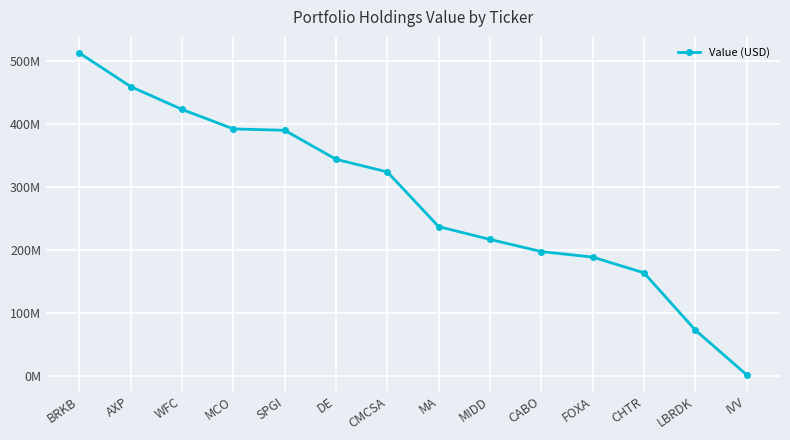

What is the difference between the maximum and minimum values?

510505000